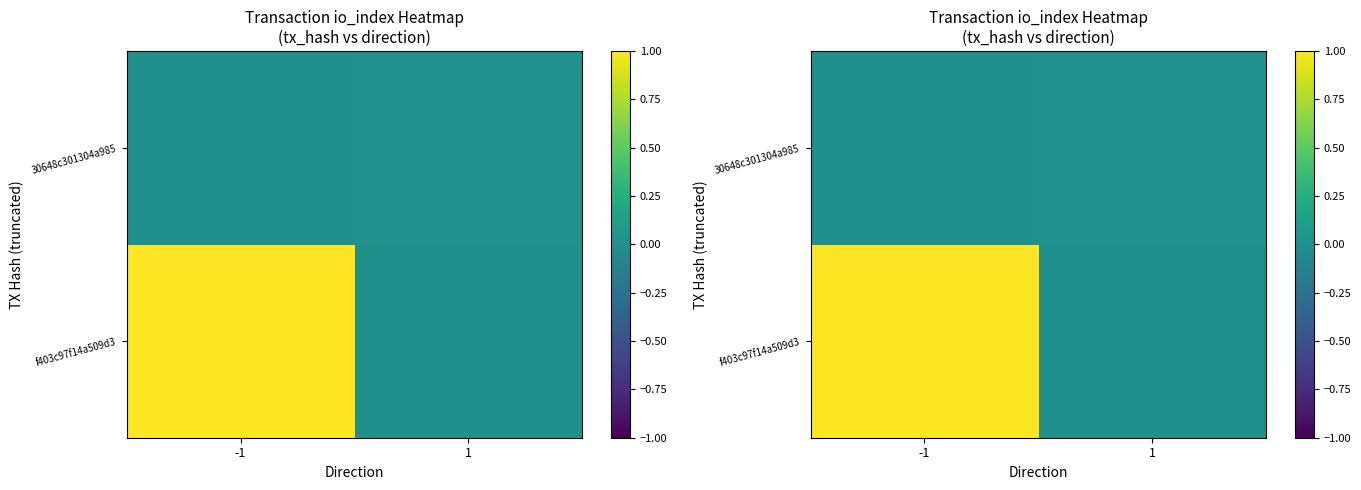

List the labels in order of 30648c301304a985 value, smallest first.

-1, 1